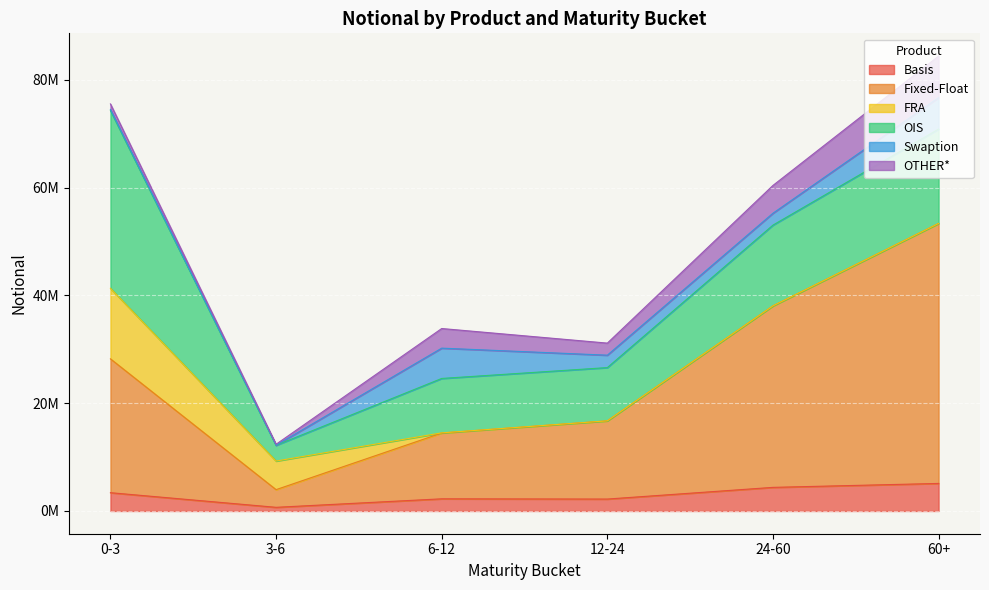

At which label is Swaption closest to 2926267?

12-24